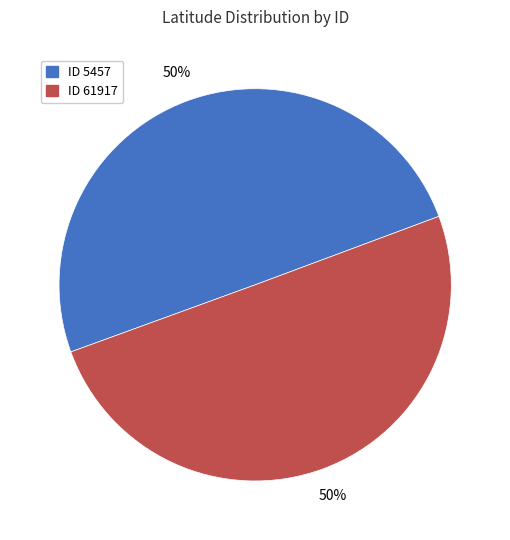

To the nearest percent, what is the average slice percentage?

50%